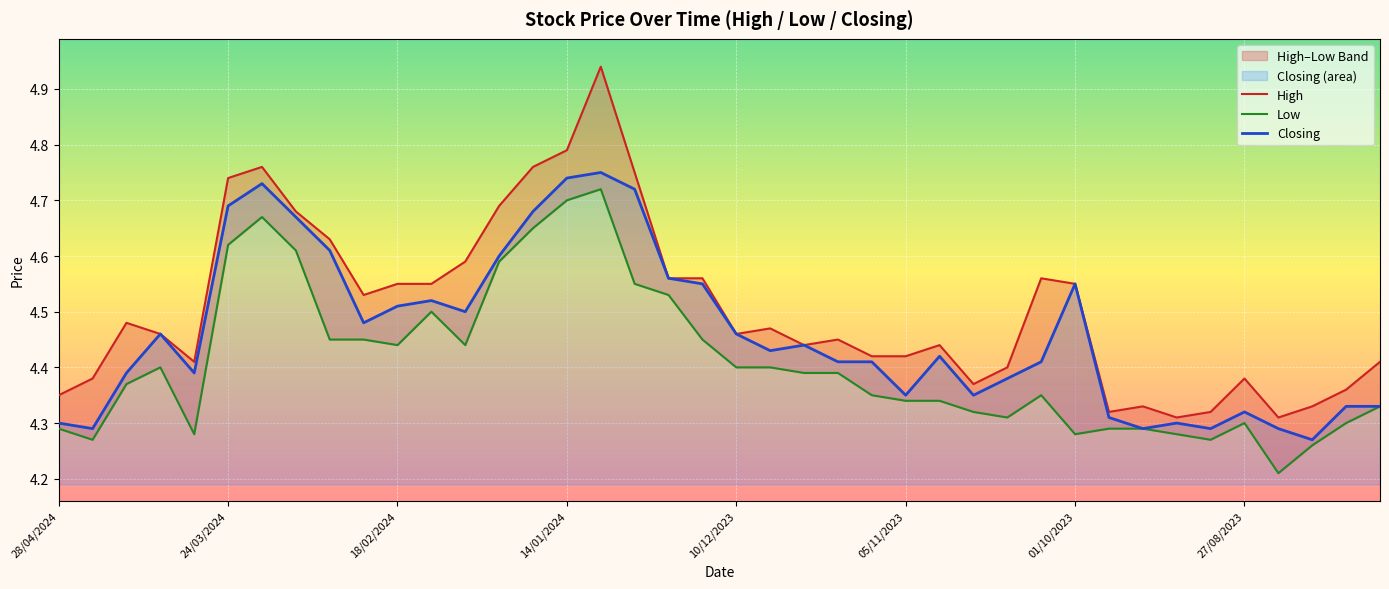

How many categories are shown in the chart?

40